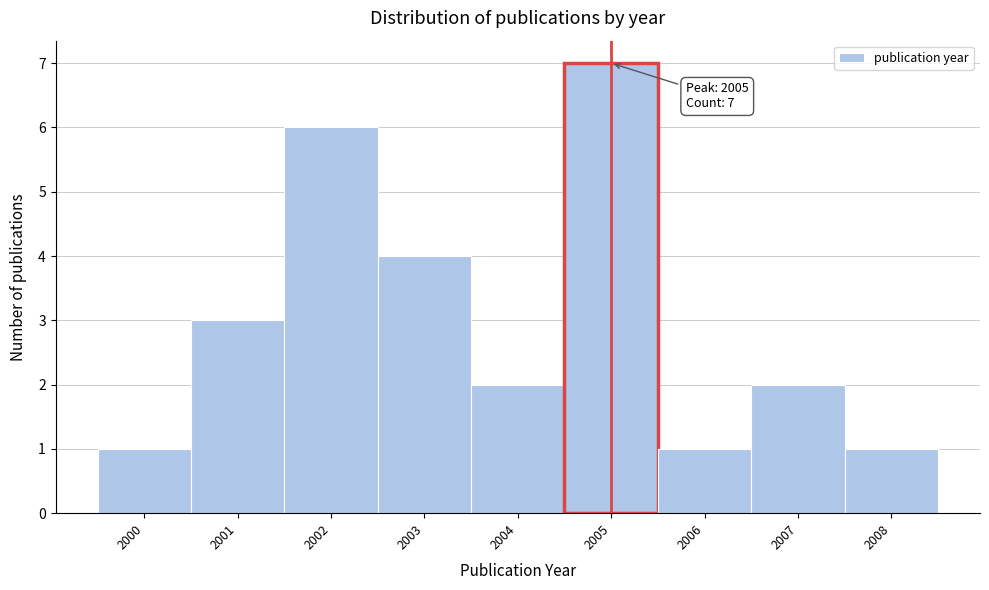

Over which range of the x-axis is the bar tallest?

2004.5 to 2005.5